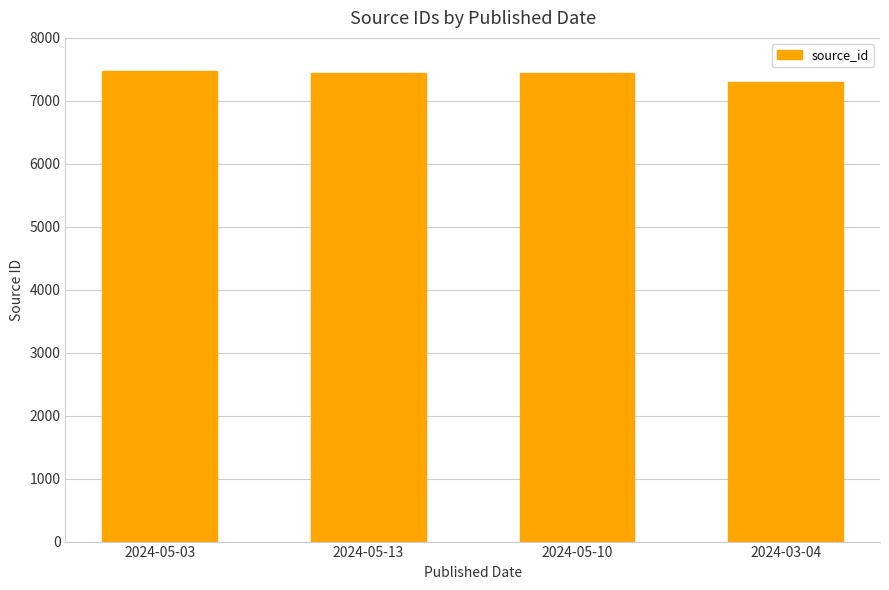

What is the minimum value shown in the chart?

7304